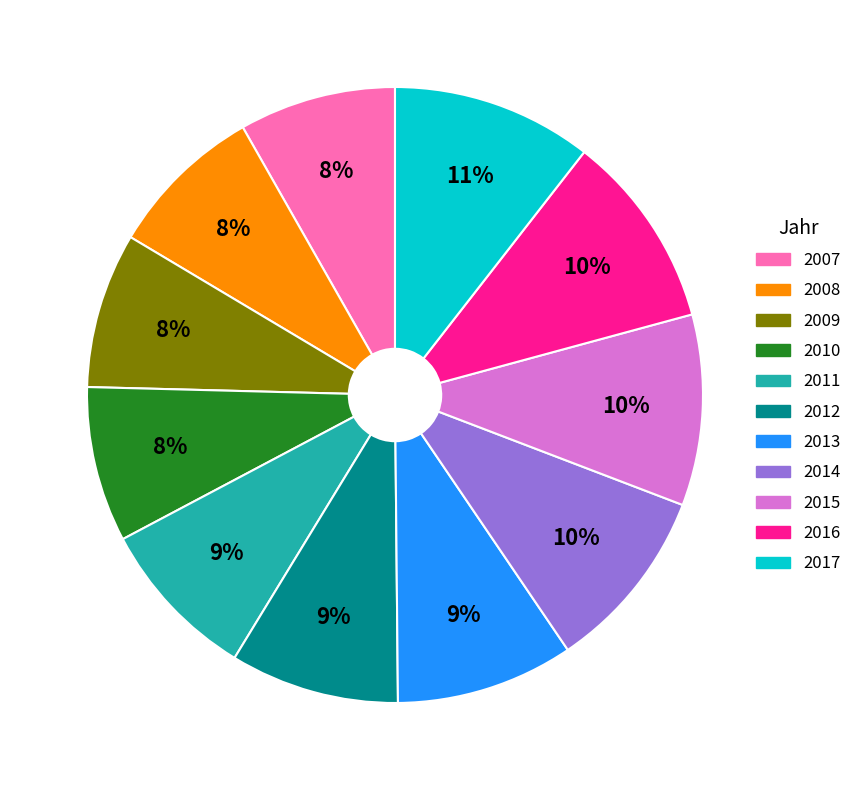

Count the number of slices in the pie.

11